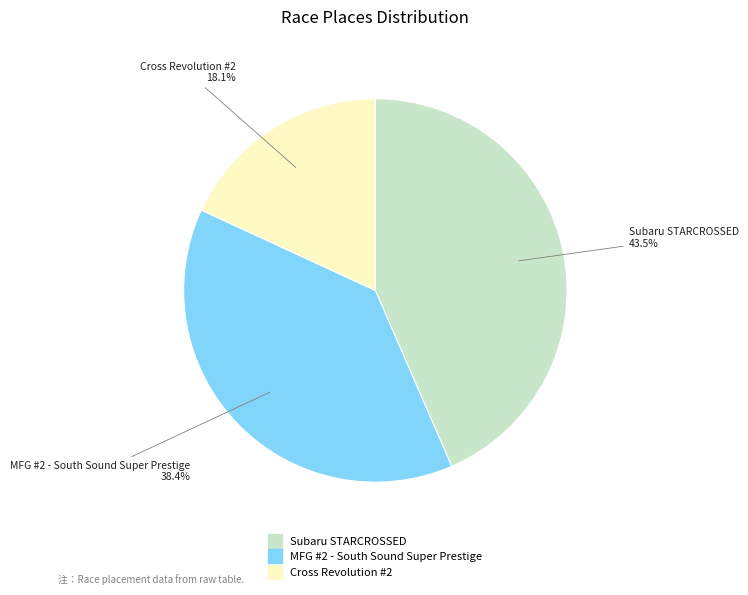

What is the smallest slice in the pie chart?

Cross Revolution #2